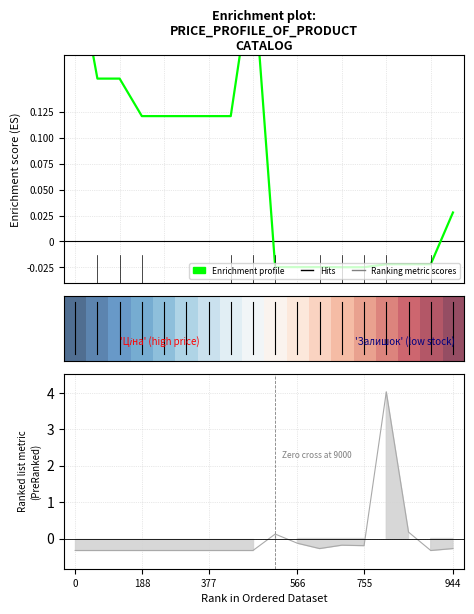

Is it true that Ranking metric scores equals -0.1 at 11?

False